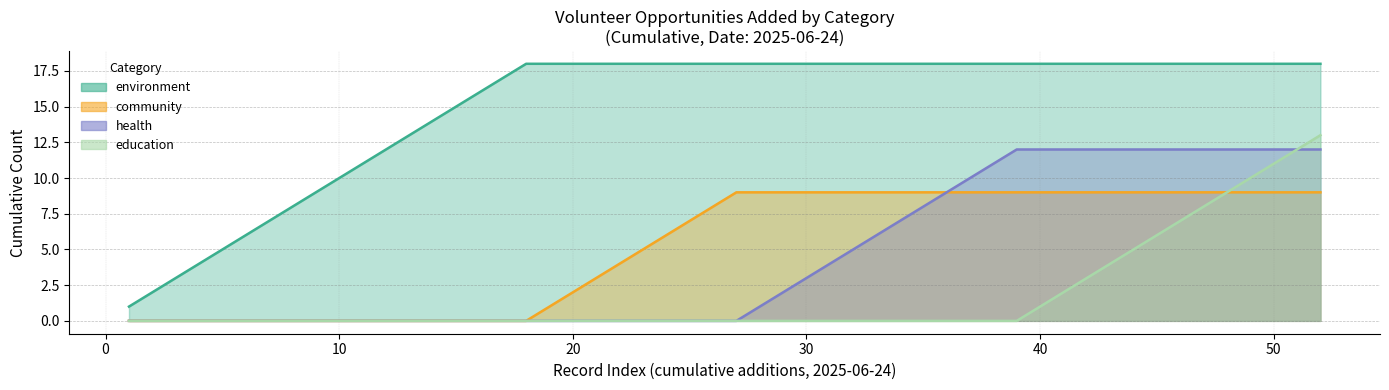

What position from the right is 14?

9